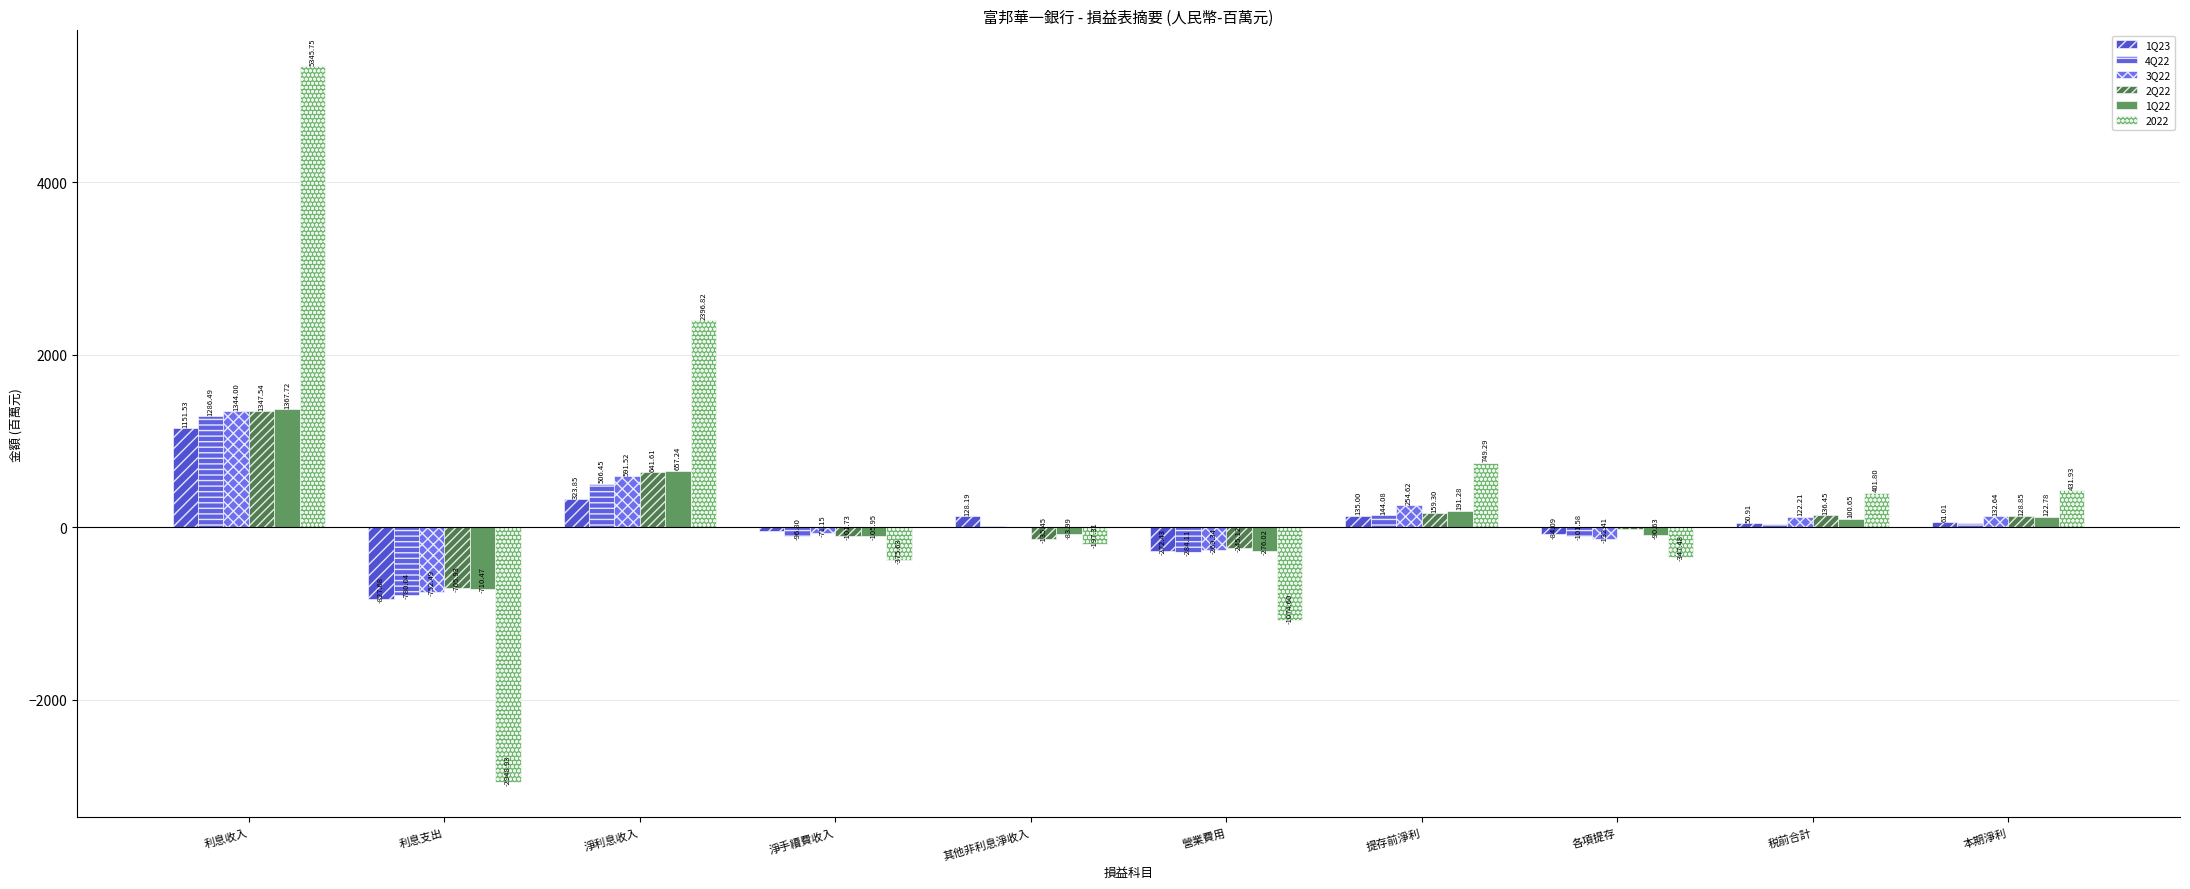

How many data points does each series have?

10